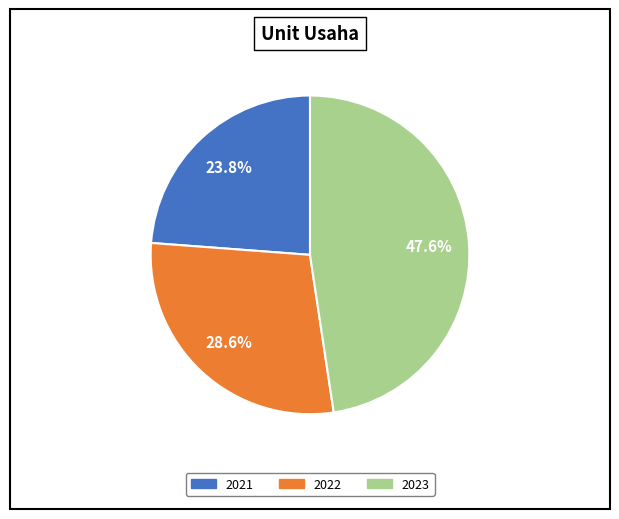

To the nearest percent, what is the difference between the largest and smallest slice percentages?

24%